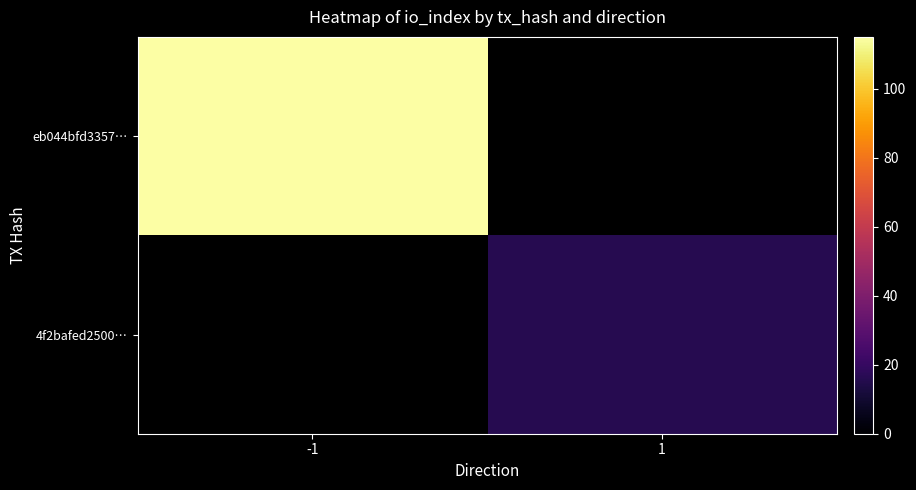

Which category has the lowest value across all series?

1